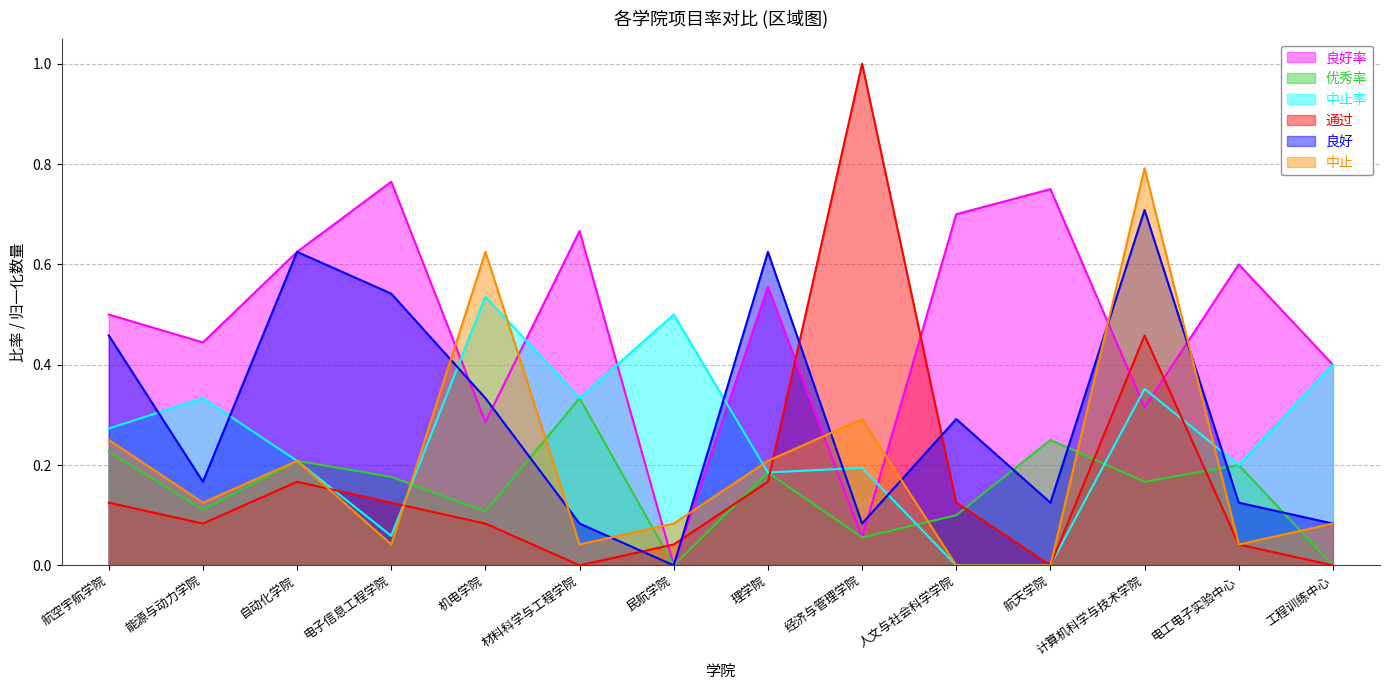

Reading right to left, transcribe all the data shown in this chart.

良好率: 工程训练中心=0.4	电工电子实验中心=0.6	计算机科学与技术学院=0.3	航天学院=0.8	人文与社会科学学院=0.7	经济与管理学院=0.1	理学院=0.6	民航学院=0.0	材料科学与工程学院=0.7	机电学院=0.3	电子信息工程学院=0.8	自动化学院=0.6	能源与动力学院=0.4	航空宇航学院=0.5
优秀率: 工程训练中心=0.0	电工电子实验中心=0.2	计算机科学与技术学院=0.2	航天学院=0.2	人文与社会科学学院=0.1	经济与管理学院=0.1	理学院=0.2	民航学院=0.0	材料科学与工程学院=0.3	机电学院=0.1	电子信息工程学院=0.2	自动化学院=0.2	能源与动力学院=0.1	航空宇航学院=0.2
中止率: 工程训练中心=0.4	电工电子实验中心=0.2	计算机科学与技术学院=0.4	航天学院=0.0	人文与社会科学学院=0.0	经济与管理学院=0.2	理学院=0.2	民航学院=0.5	材料科学与工程学院=0.3	机电学院=0.5	电子信息工程学院=0.1	自动化学院=0.2	能源与动力学院=0.3	航空宇航学院=0.3
通过: 工程训练中心=0.0	电工电子实验中心=0.0	计算机科学与技术学院=0.5	航天学院=0.0	人文与社会科学学院=0.1	经济与管理学院=1.0	理学院=0.2	民航学院=0.0	材料科学与工程学院=0.0	机电学院=0.1	电子信息工程学院=0.1	自动化学院=0.2	能源与动力学院=0.1	航空宇航学院=0.1
良好: 工程训练中心=0.1	电工电子实验中心=0.1	计算机科学与技术学院=0.7	航天学院=0.1	人文与社会科学学院=0.3	经济与管理学院=0.1	理学院=0.6	民航学院=0.0	材料科学与工程学院=0.1	机电学院=0.3	电子信息工程学院=0.5	自动化学院=0.6	能源与动力学院=0.2	航空宇航学院=0.5
中止: 工程训练中心=0.1	电工电子实验中心=0.0	计算机科学与技术学院=0.8	航天学院=0.0	人文与社会科学学院=0.0	经济与管理学院=0.3	理学院=0.2	民航学院=0.1	材料科学与工程学院=0.0	机电学院=0.6	电子信息工程学院=0.0	自动化学院=0.2	能源与动力学院=0.1	航空宇航学院=0.2